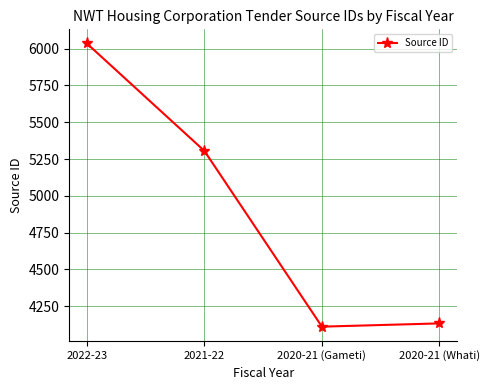

What is the label of the 3rd point from the right?

2021-22